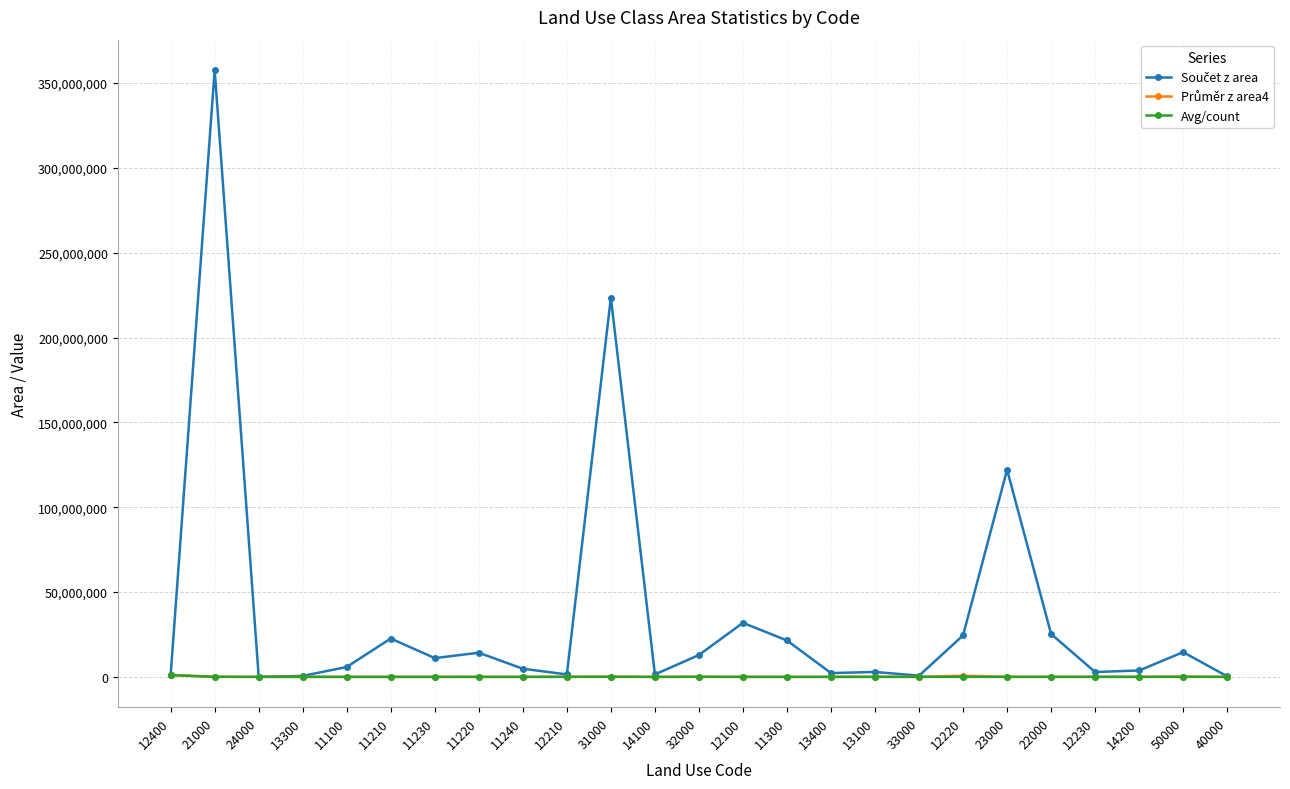

At which category is the sum across all series the highest?

21000